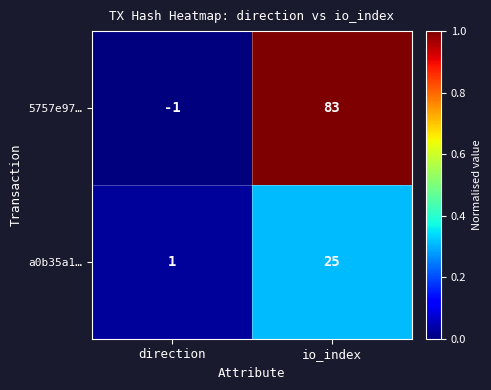

Rank the series by their maximum value, from lowest to highest.

a0b35a1…, 5757e97…